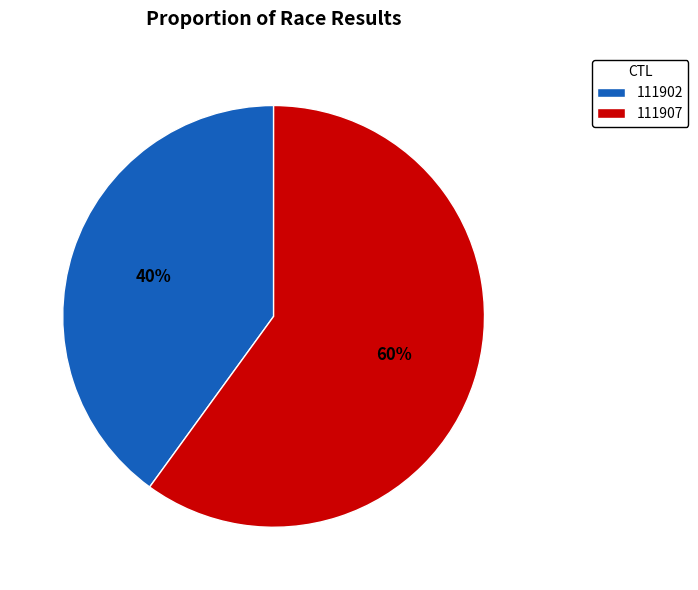

True or false: 111902 accounts for 51% of the total.

False